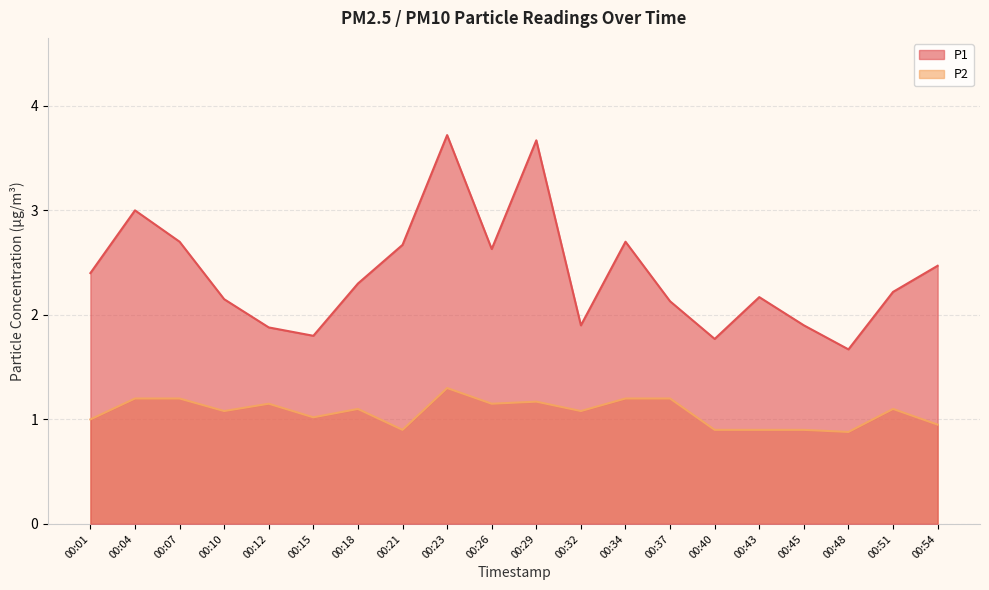

Is it true that P1 equals 3.7 at 00:29?

True